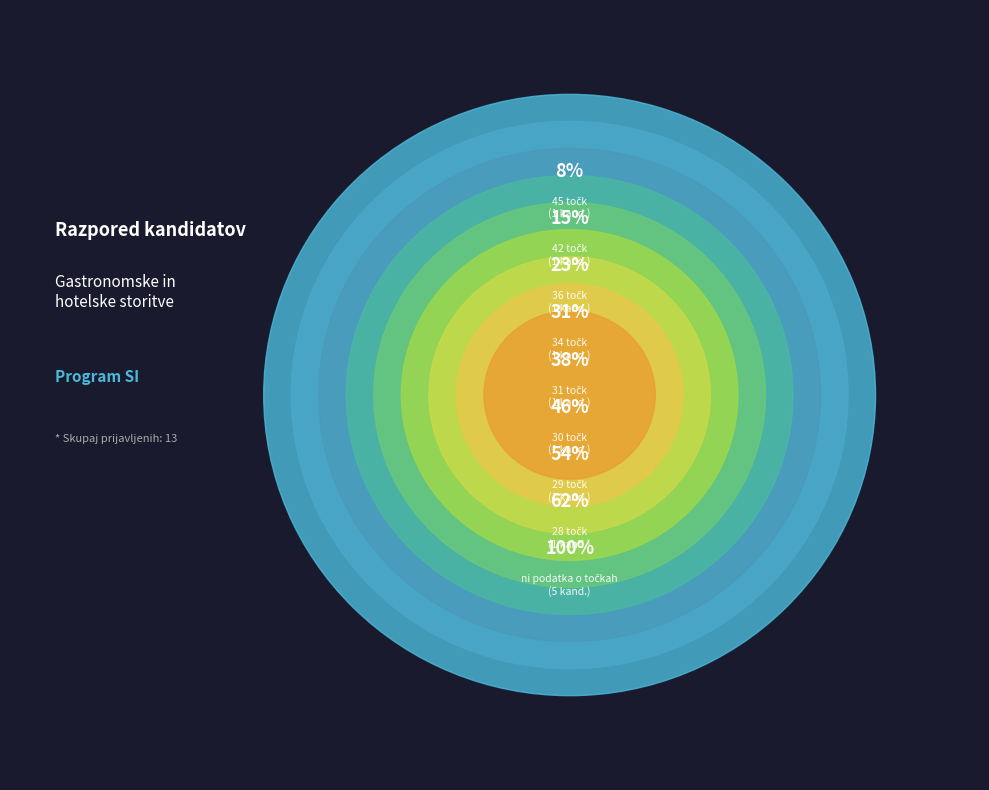

Count the number of slices in the pie.

9